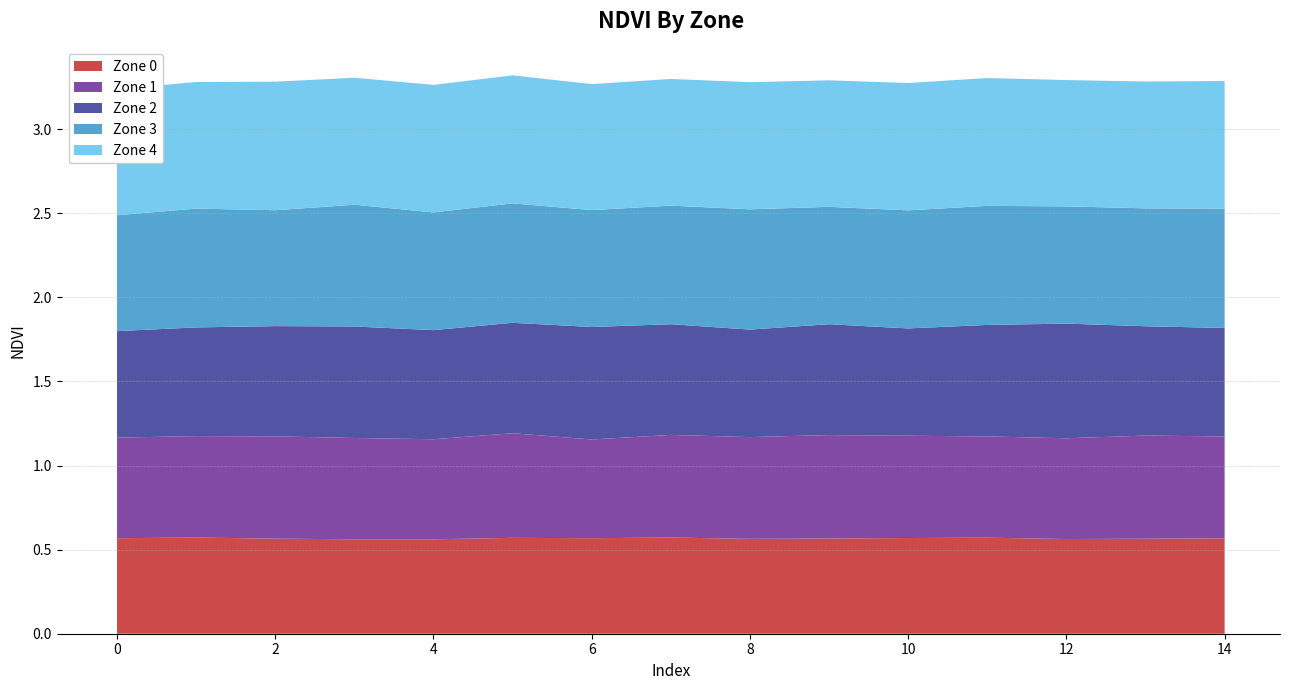

Reading left to right, extract all data points from this chart.

Zone 0: 0=0.6	1=0.6	2=0.6	3=0.6	4=0.6	5=0.6	6=0.6	7=0.6	8=0.6	9=0.6	10=0.6	11=0.6	12=0.6	13=0.6	14=0.6
Zone 1: 0=0.6	1=0.6	2=0.6	3=0.6	4=0.6	5=0.6	6=0.6	7=0.6	8=0.6	9=0.6	10=0.6	11=0.6	12=0.6	13=0.6	14=0.6
Zone 2: 0=0.6	1=0.6	2=0.7	3=0.7	4=0.6	5=0.7	6=0.7	7=0.7	8=0.6	9=0.7	10=0.6	11=0.7	12=0.7	13=0.7	14=0.6
Zone 3: 0=0.7	1=0.7	2=0.7	3=0.7	4=0.7	5=0.7	6=0.7	7=0.7	8=0.7	9=0.7	10=0.7	11=0.7	12=0.7	13=0.7	14=0.7
Zone 4: 0=0.8	1=0.8	2=0.8	3=0.8	4=0.8	5=0.8	6=0.7	7=0.8	8=0.8	9=0.8	10=0.8	11=0.8	12=0.8	13=0.8	14=0.8